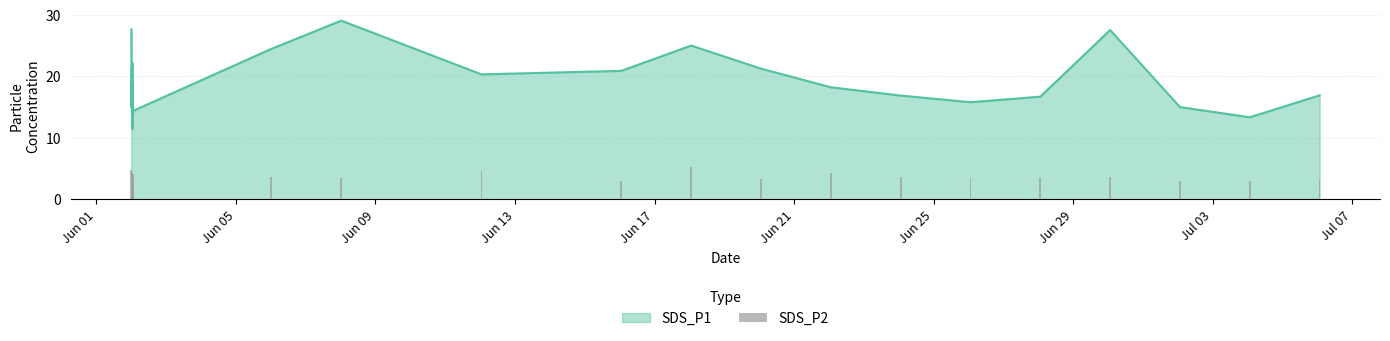

What is the ratio of the value at Jul 07 to the value at Jun 25?

1.2